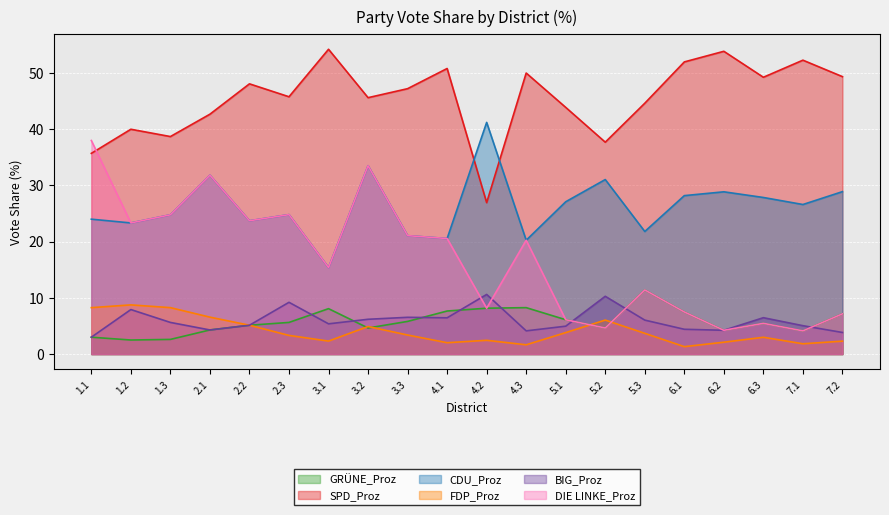

The value of GRÜNE_Proz at 1.3 is 4.6. True or false?

False